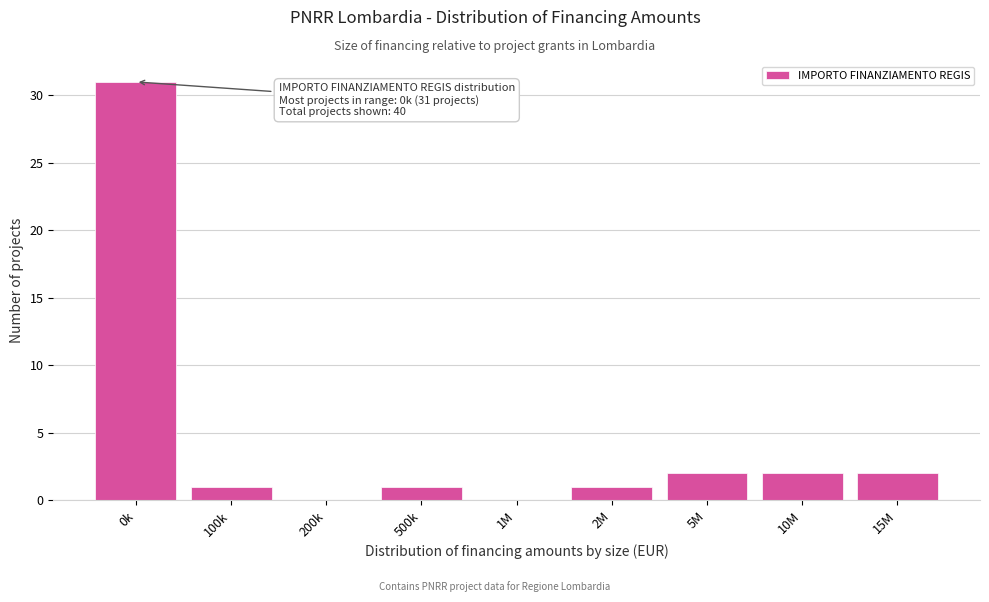

Reading left to right, extract all data points from this chart.

0k=31	100k=1	200k=0	500k=1	1M=0	2M=1	5M=2	10M=2	15M=2